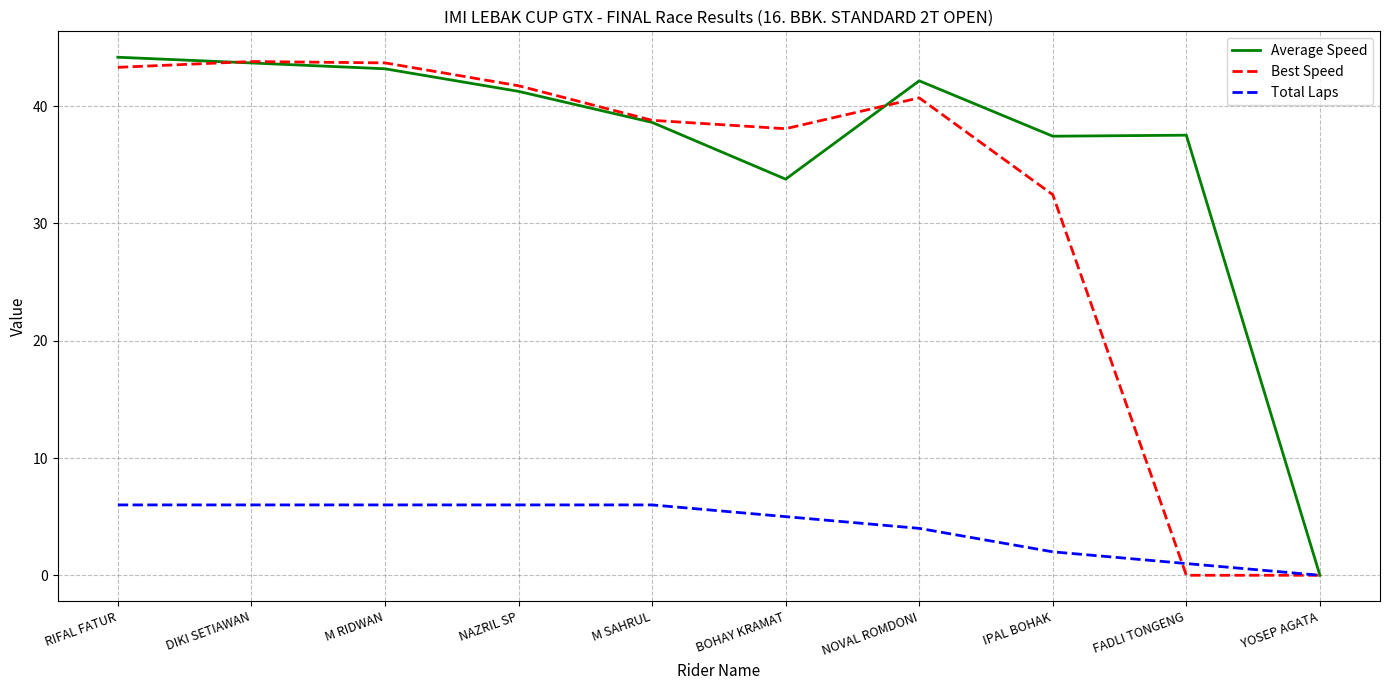

Rank the series at IPAL BOHAK from highest to lowest value.

Average Speed, Best Speed, Total Laps